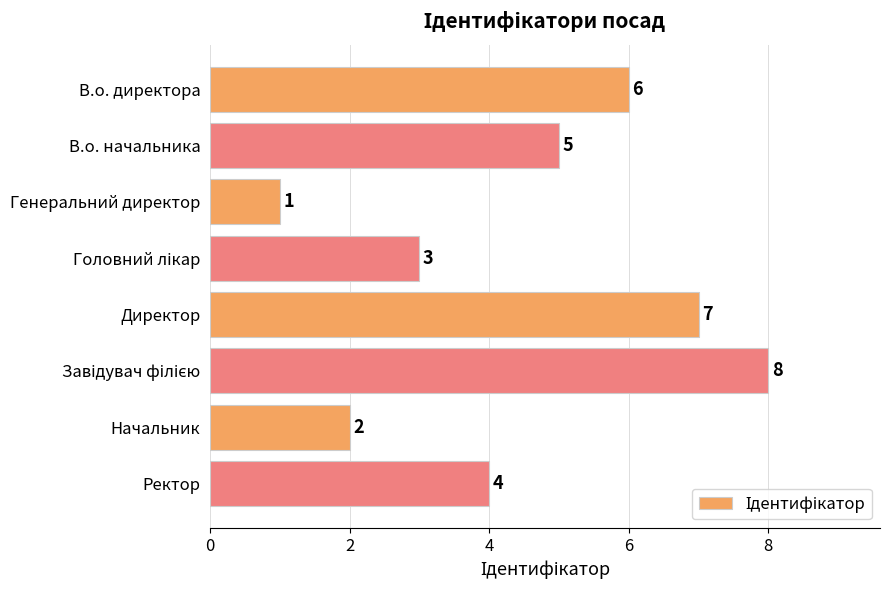

The chart shows a value of 2 at В.о. директора. True or false?

False